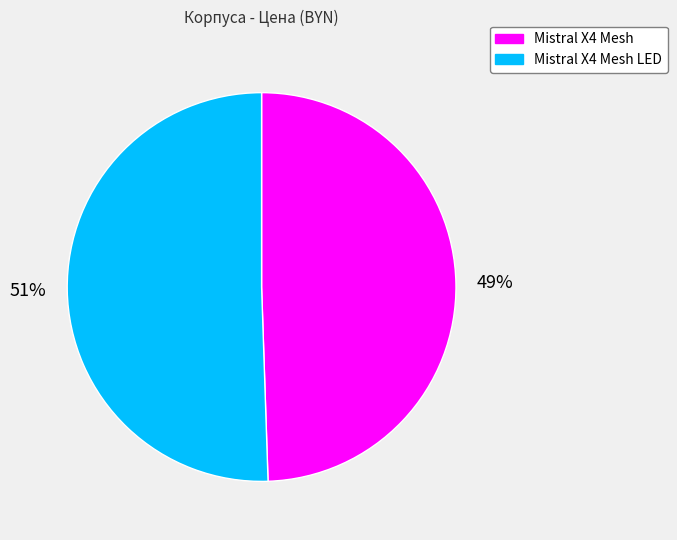

How many slices are in this pie chart?

2